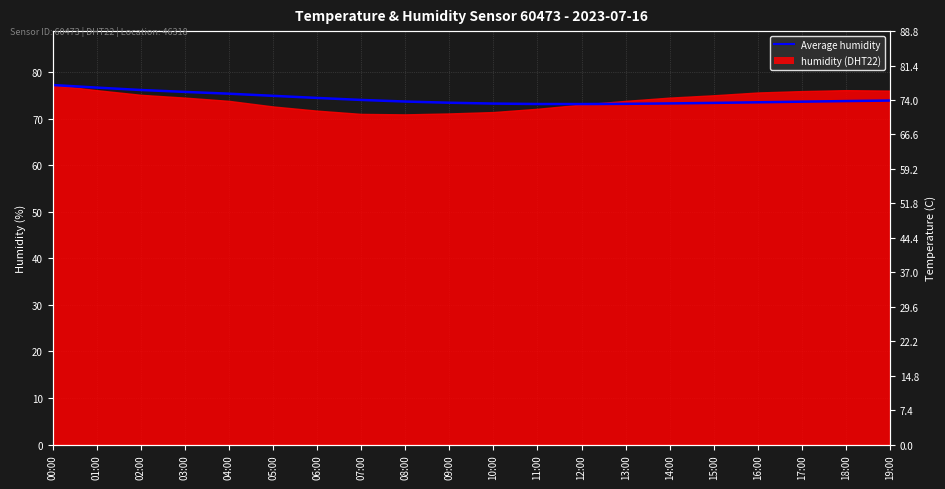

Reading right to left, list all the values displayed in this chart.

73.9	73.8	73.6	73.5	73.4	73.3	73.2	73.1	73.1	73.2	73.4	73.7	74.0	74.4	74.9	75.3	75.7	76.1	76.7	77.2